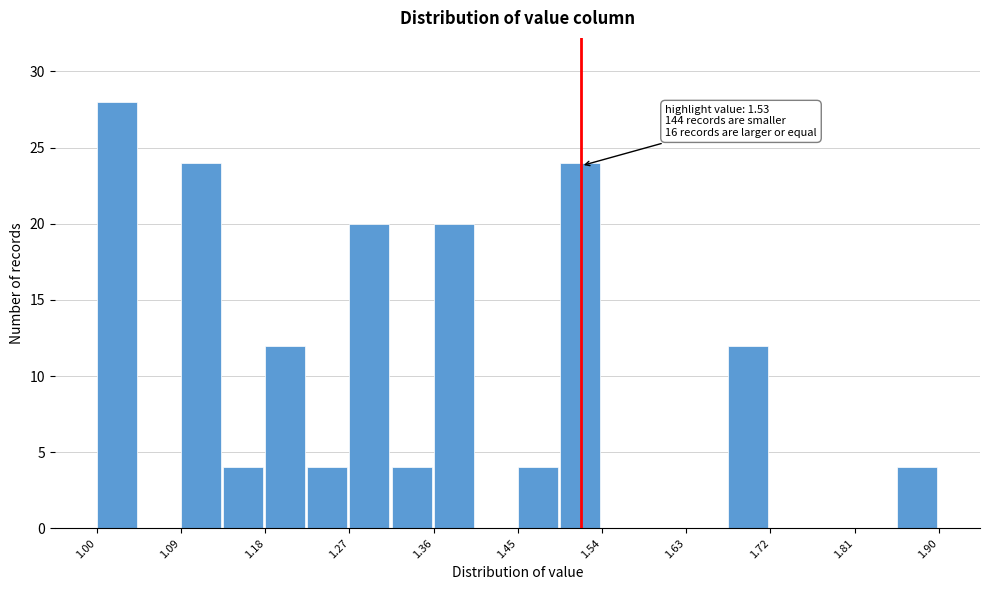

Which range on the x-axis has the tallest bar?

1.00 to 1.05